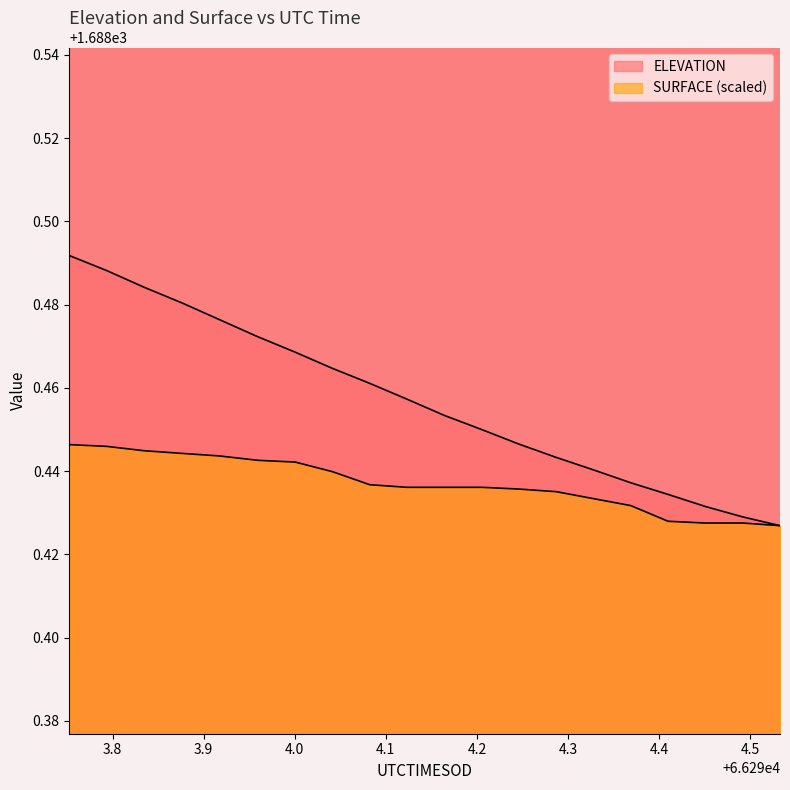

At which category does the chart reach its peak across all series?

66293.7526